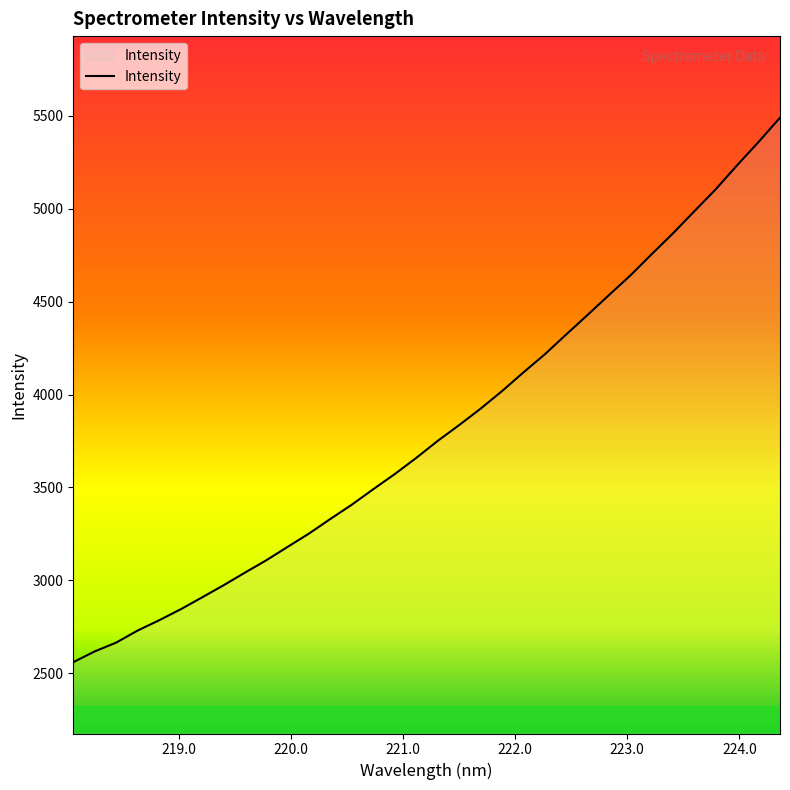

What is the maximum value shown in the chart?

5490.2